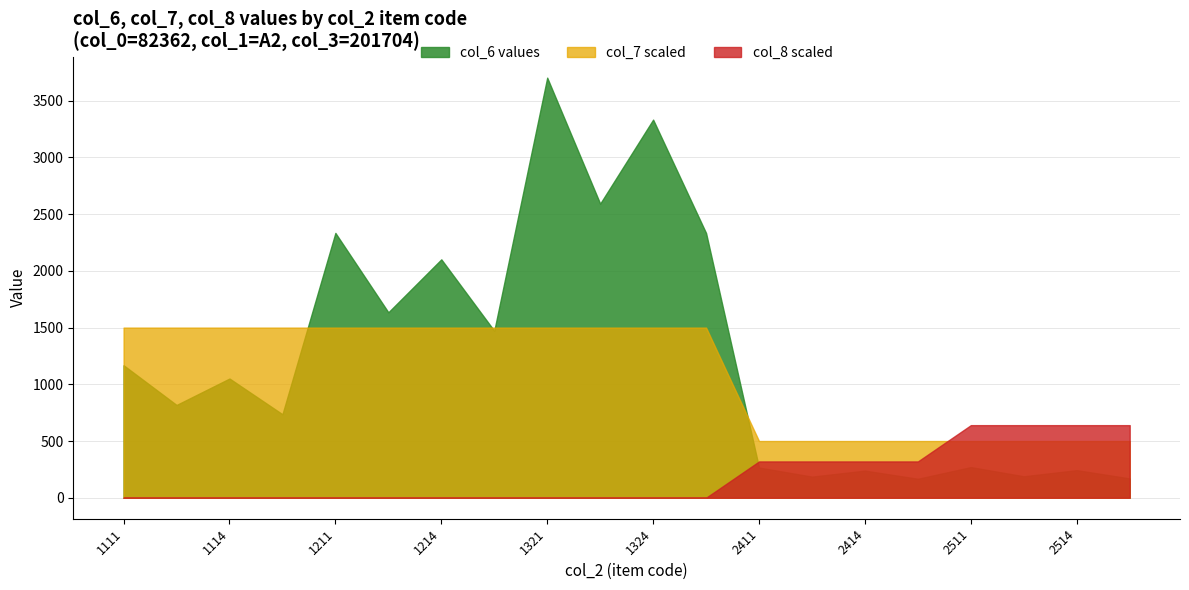

True or false: col_7 scaled has a value of 500 at 2414.

True